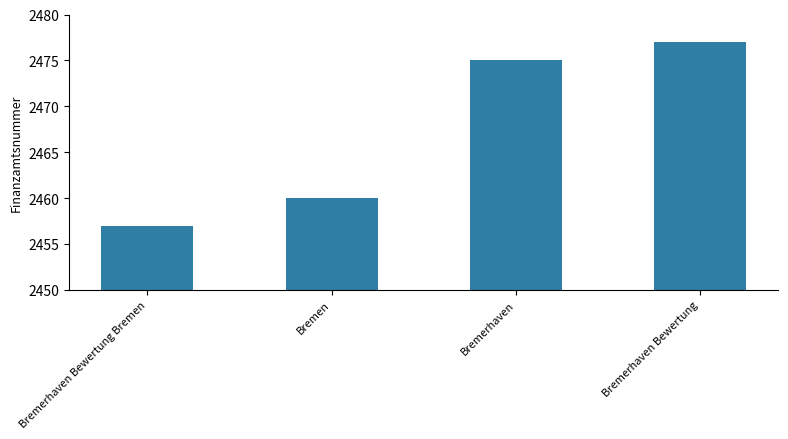

At which category does the chart reach its minimum across all series?

Bremerhaven Bewertung Bremen